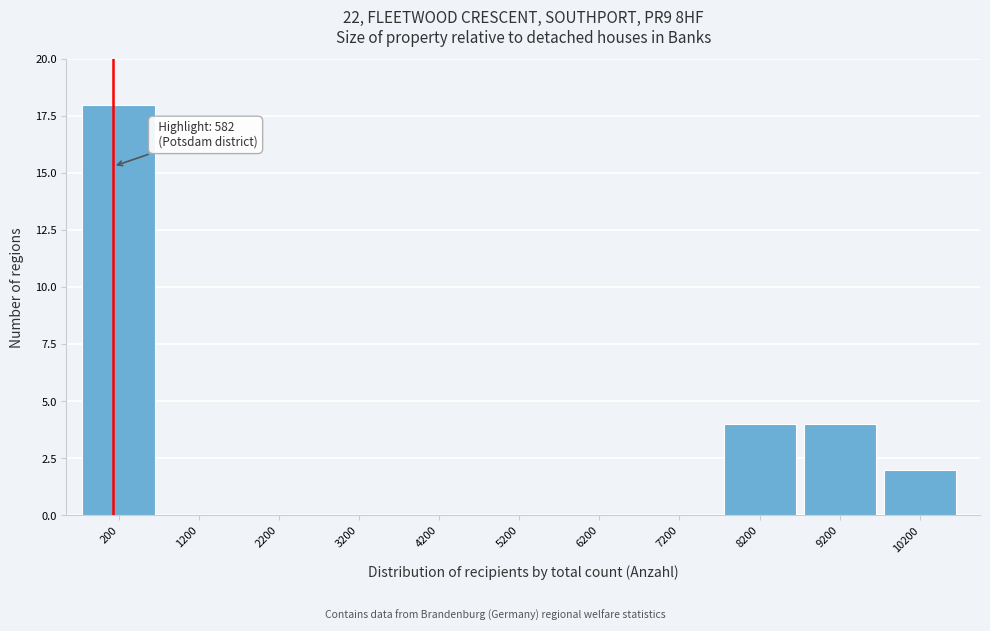

Reading left to right, transcribe all the data shown in this chart.

200=18	1200=0	2200=0	3200=0	4200=0	5200=0	6200=0	7200=0	8200=4	9200=4	10200=2